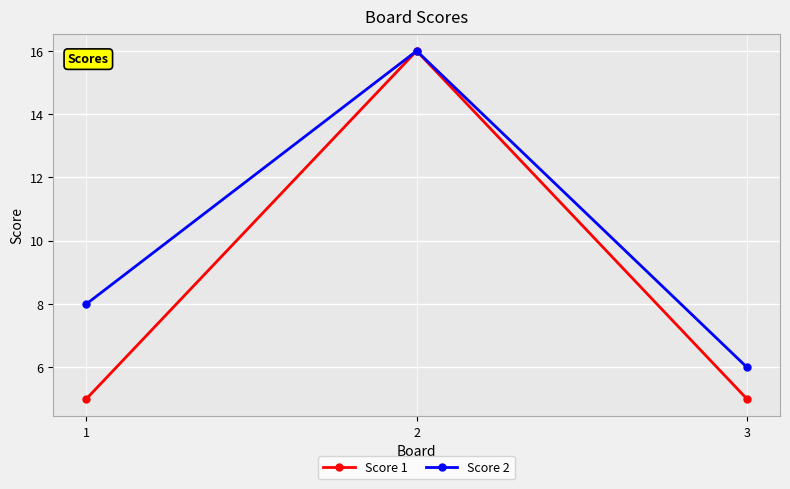

What is the difference between the second highest and minimum values in the Score 2 series?

2